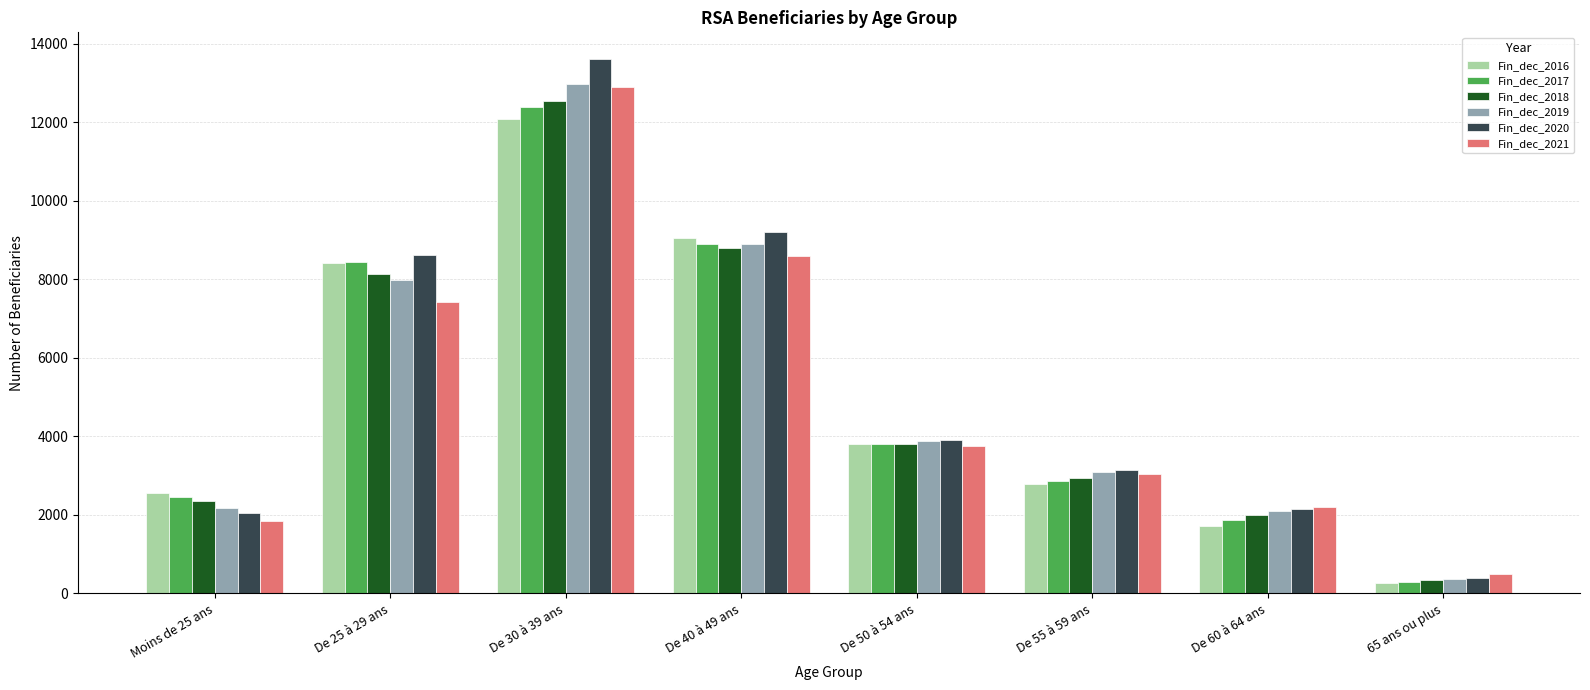

What is the difference between the maximum and minimum values in the Fin_dec_2018 series?

12219